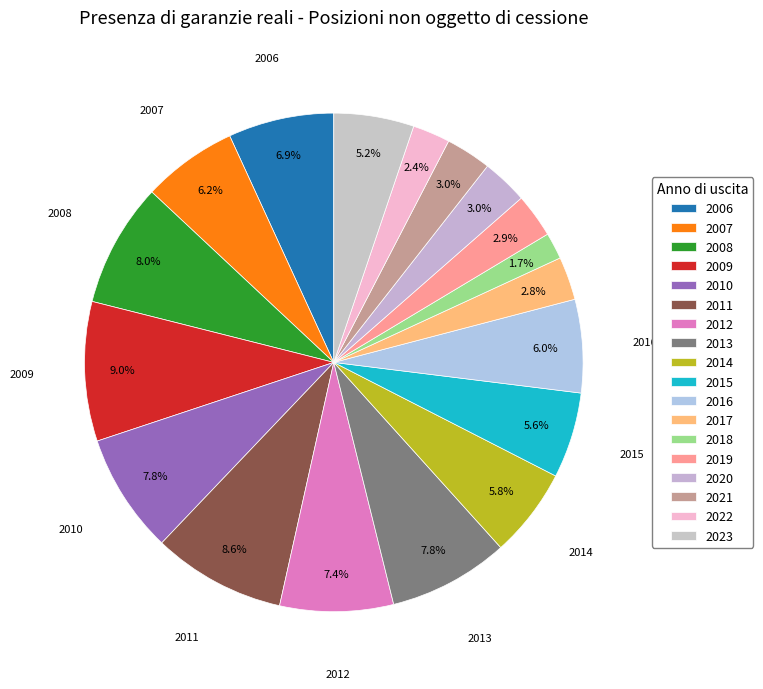

True or false: 2011 accounts for 9% of the total.

True